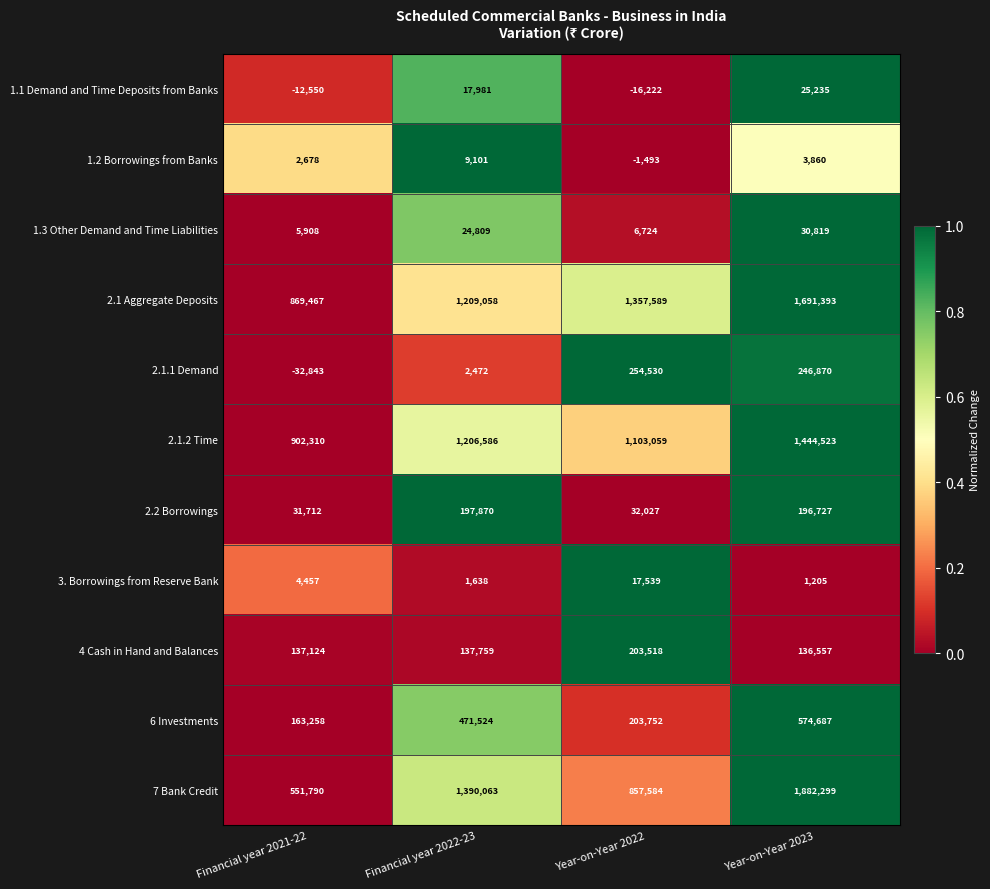

Which category has the highest value in the 4 Cash in Hand and Balances series?

Year-on-Year 2022